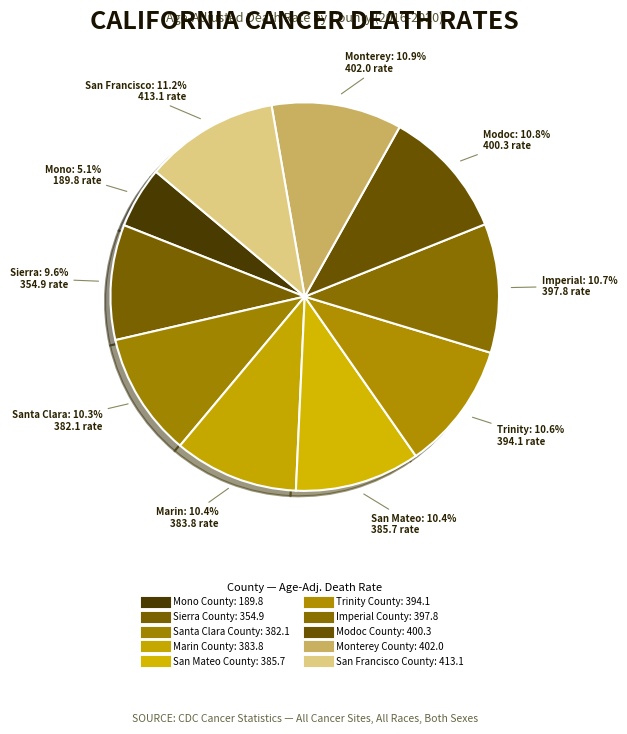

Is there a majority slice in this chart?

No